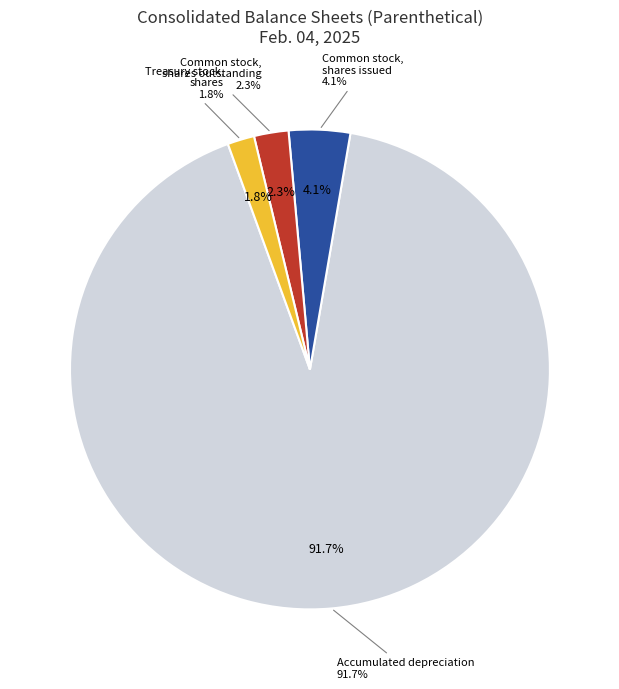

Does Common stock, shares issued account for over 50% of the chart?

No